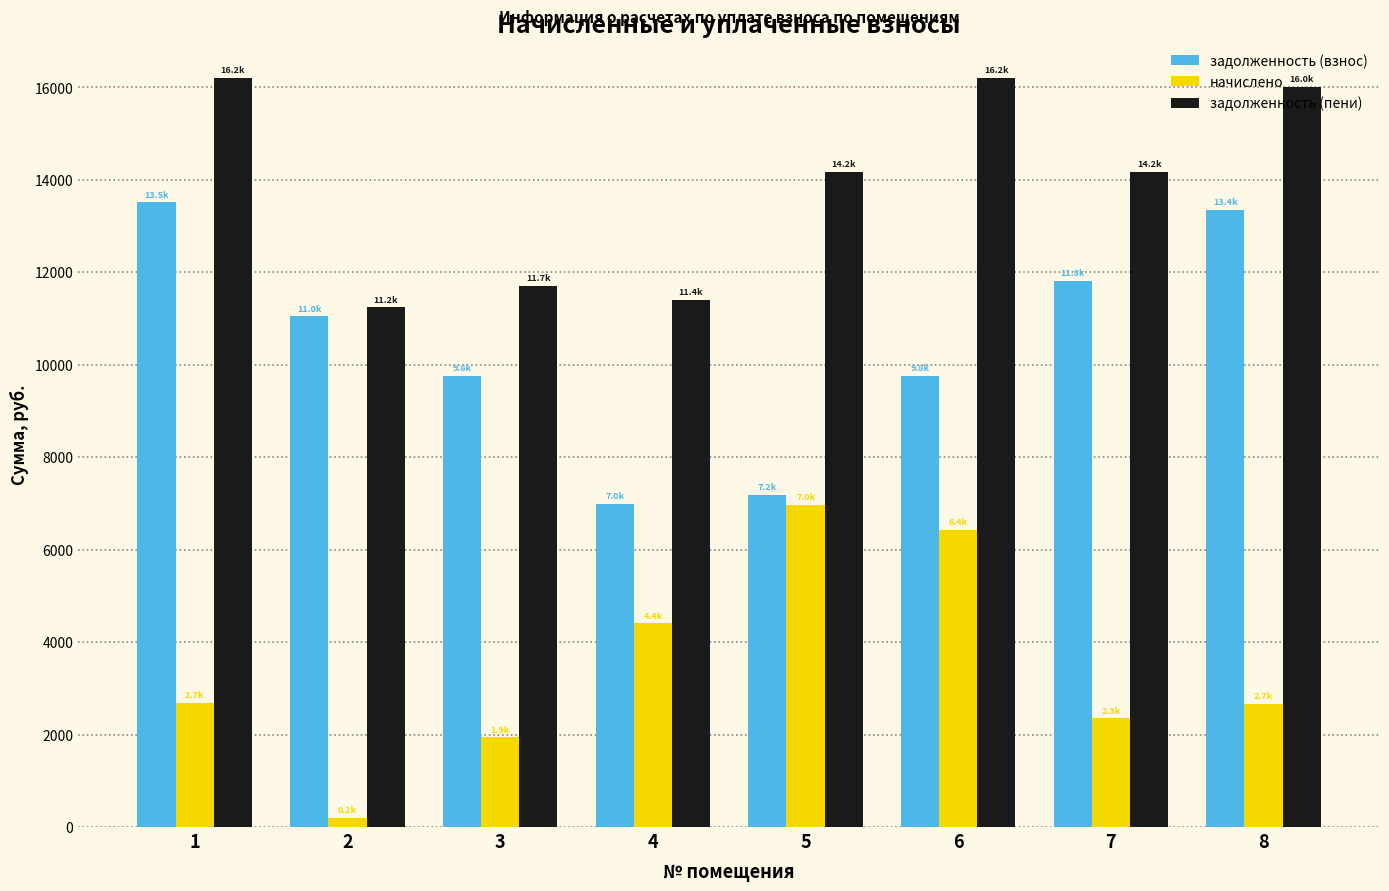

The value of задолженность (взнос) at 4 is 6988.0. True or false?

True